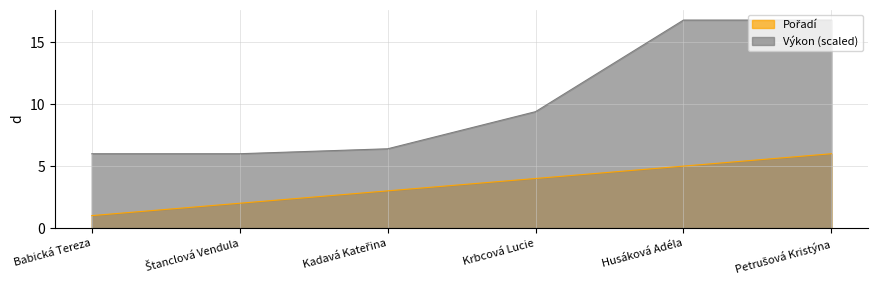

At how many categories does at least one series exceed 9?

3